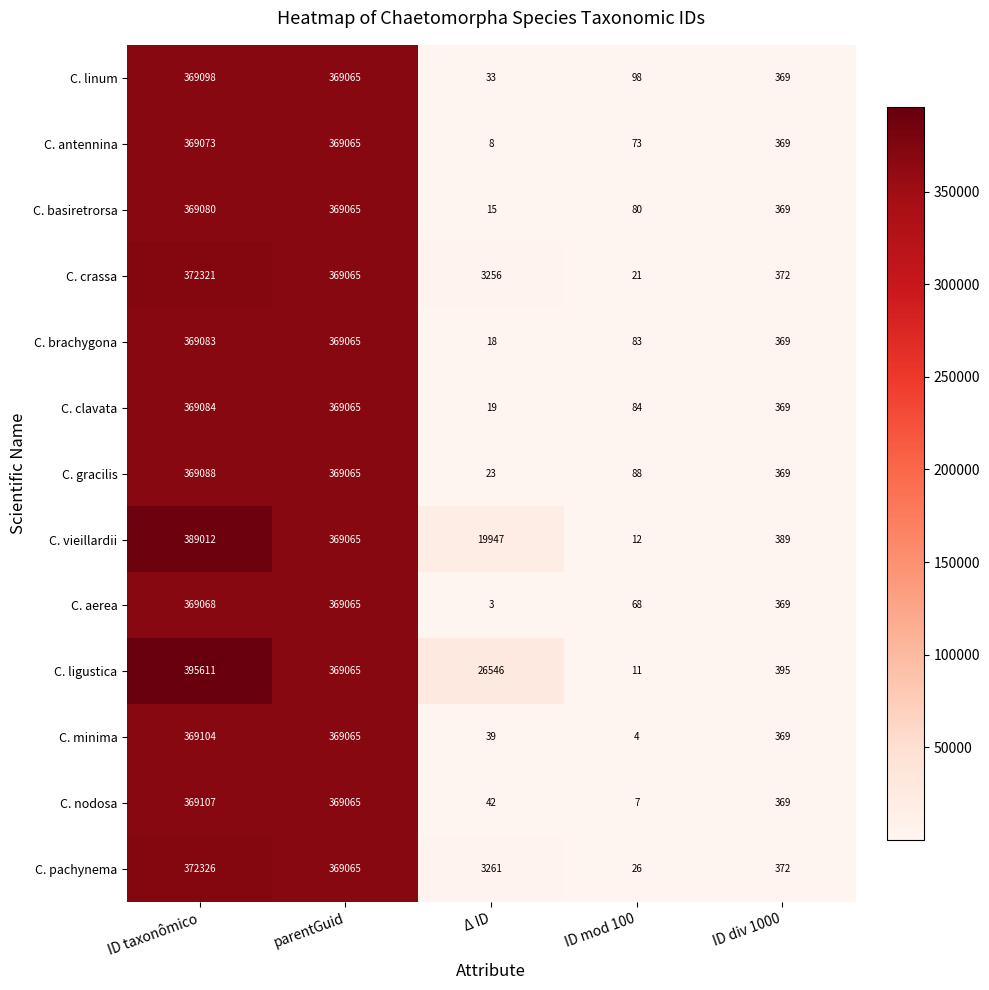

What value does the C. aerea series have at ID div 1000, to the nearest 100?

400